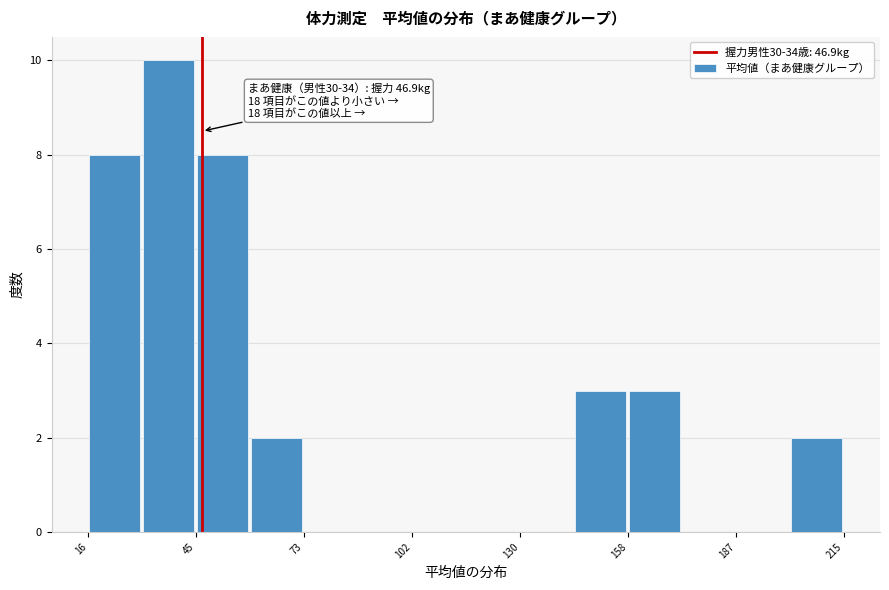

Read against the x-axis, roughly where is the centre of the tallest bar?

40